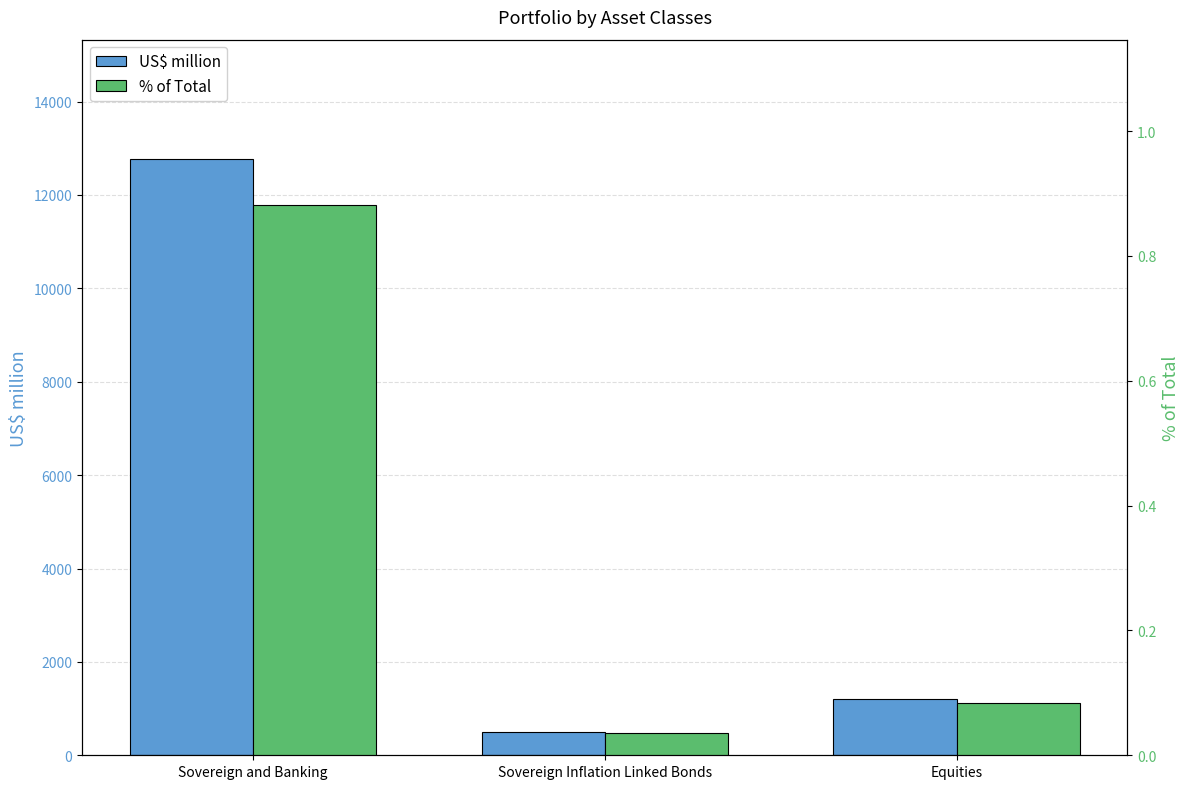

Is it true that % of Total equals 0.0 at Sovereign Inflation Linked Bonds?

False